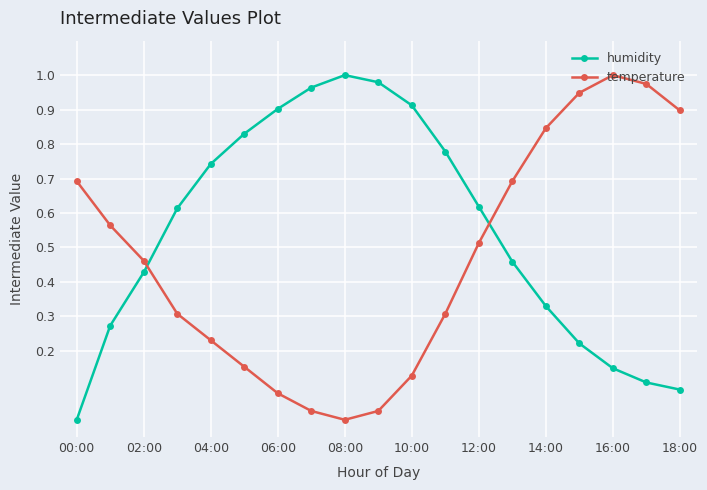

What is the sum of all temperature values?

8.8